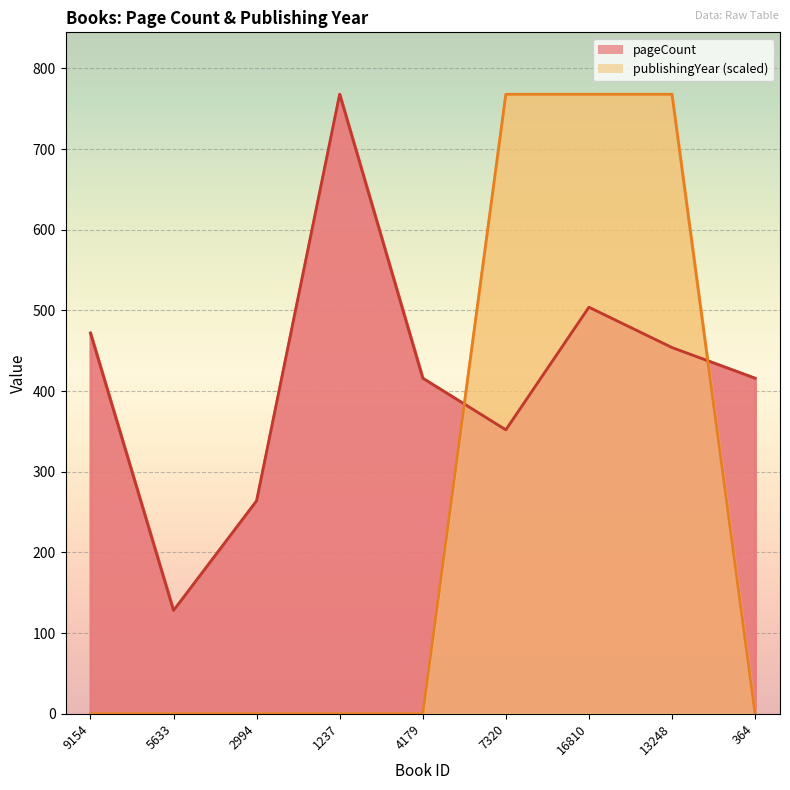

What is the lowest value of the pageCount series?

128.0